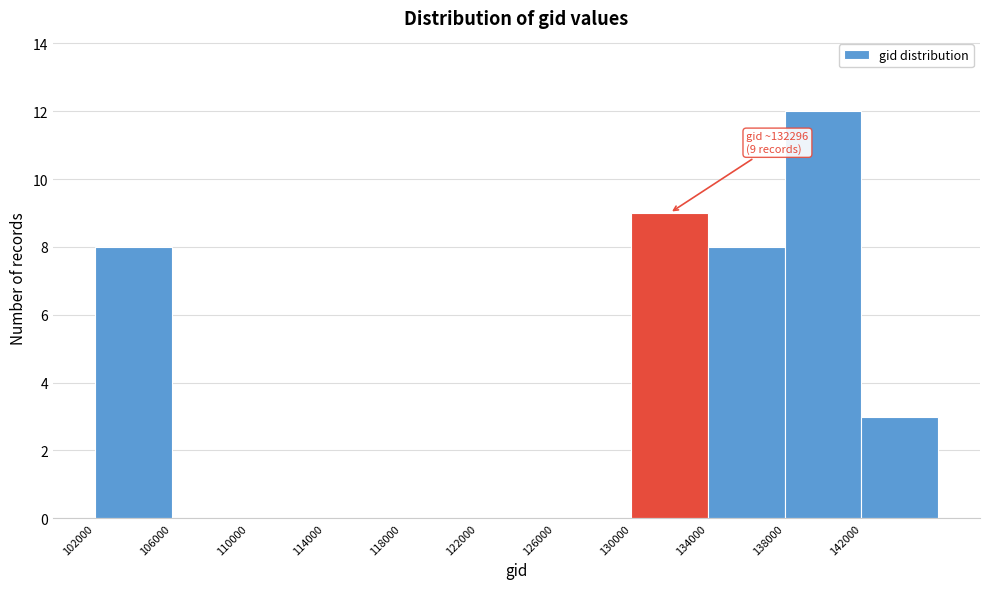

Which range on the x-axis has the tallest bar?

138000 to 142000